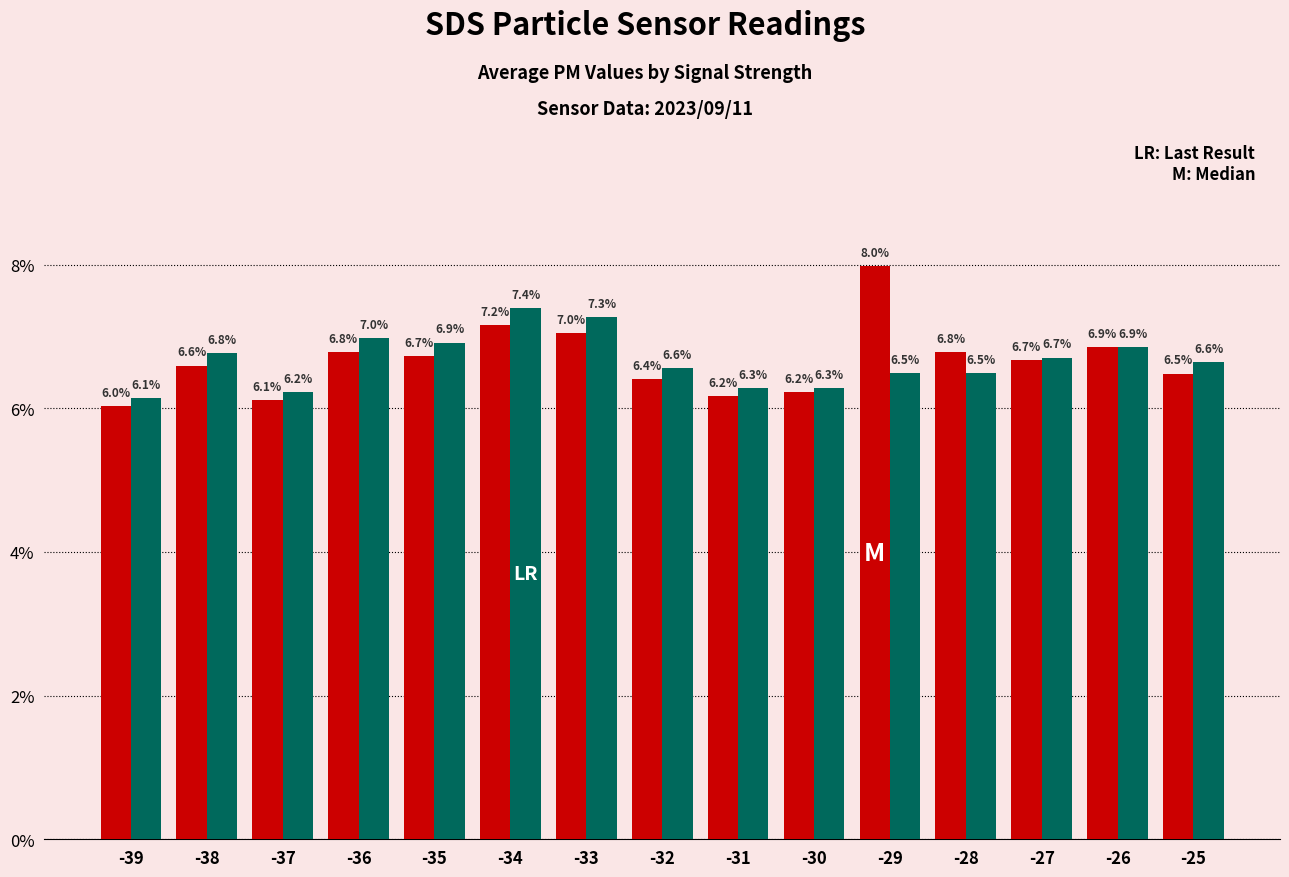

At which category does the chart reach its minimum across all series?

-39